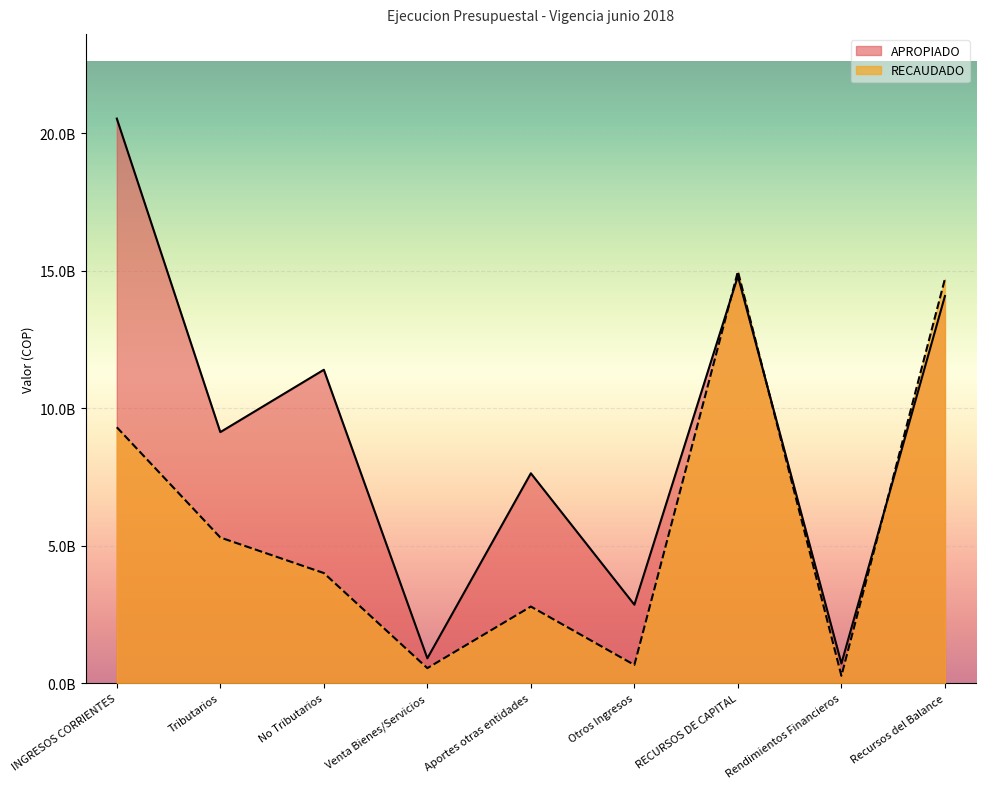

Which series has the largest range (max minus min)?

APROPIADO